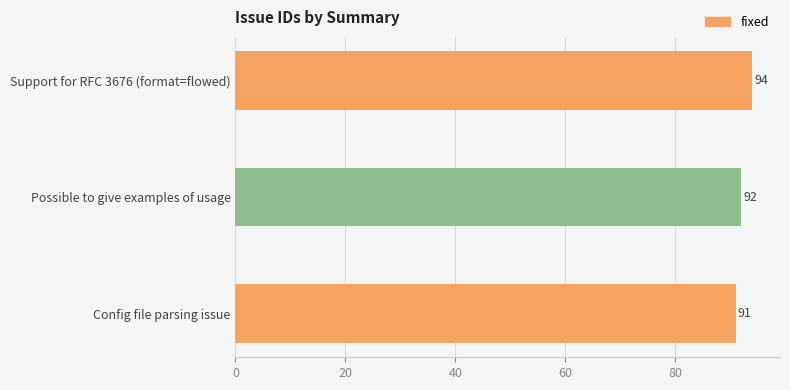

Approximately how many times larger is the value at Support for RFC 3676 (format=flowed) compared to Possible to give examples of usage?

1.0